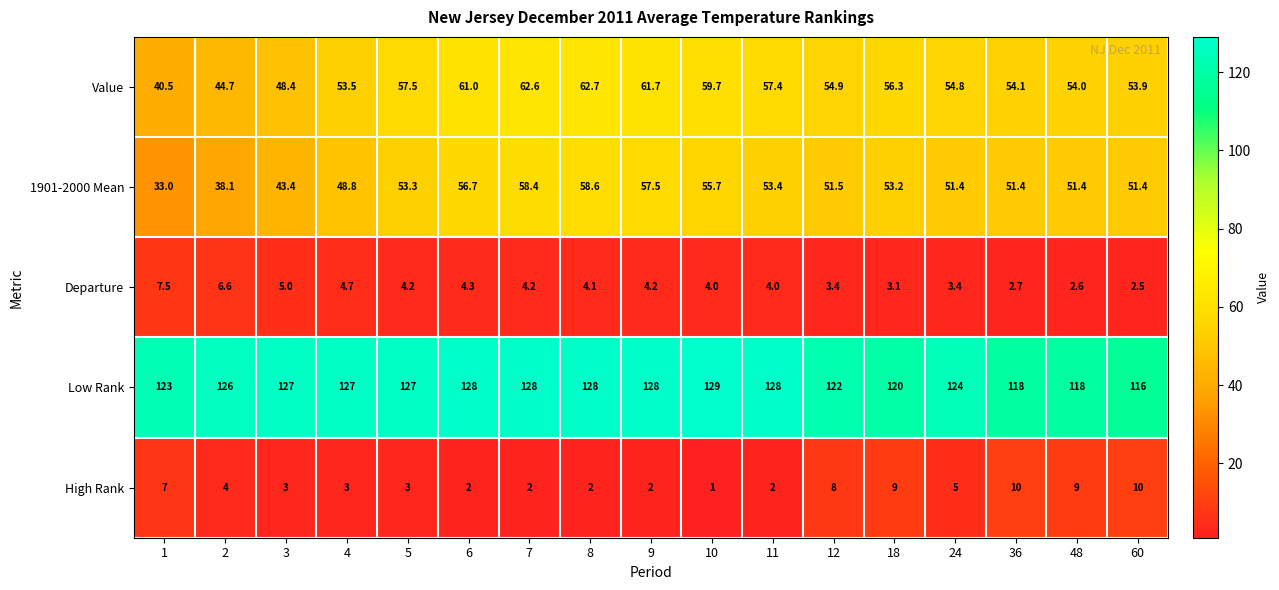

What is the sum of all 1901-2000 Mean values?

867.2